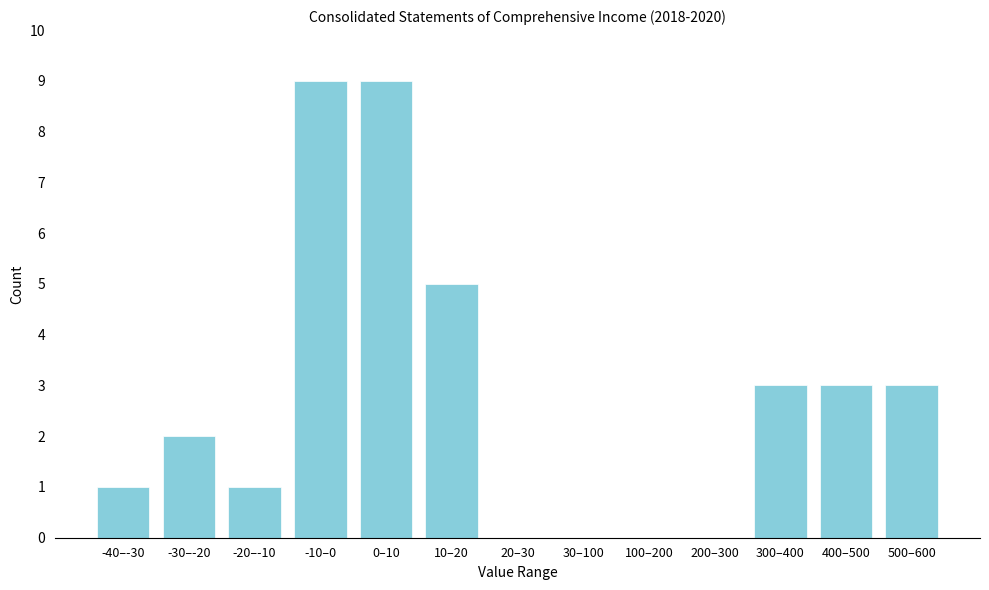

Reading left to right, what are all the values shown in this chart?

-40–-30=1	-30–-20=2	-20–-10=1	-10–0=9	0–10=9	10–20=5	20–30=0	30–100=0	100–200=0	200–300=0	300–400=3	400–500=3	500–600=3